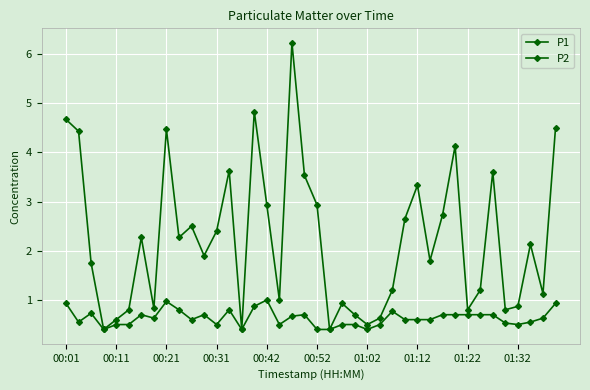

At how many categories does at least one series exceed 5?

1